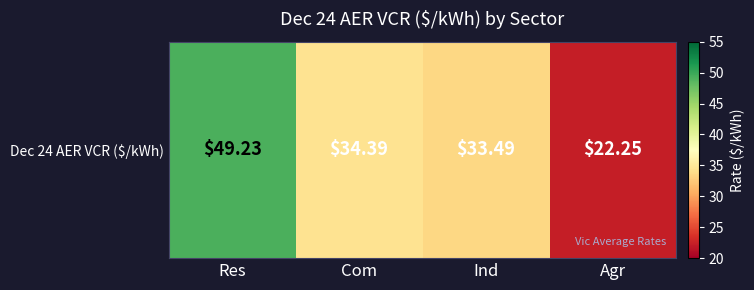

Approximately how many times larger is the value at Com compared to Ind?

1.0